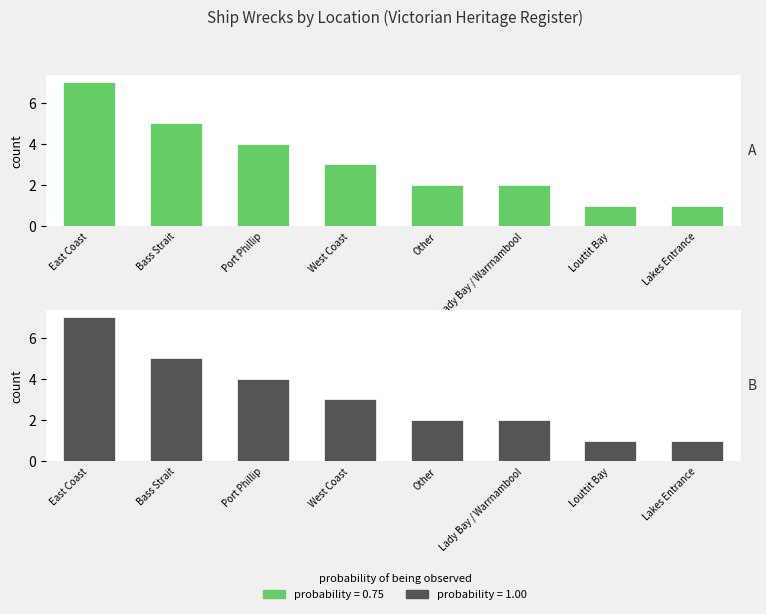

The Count (A) series shows 1 at West Coast. True or false?

False